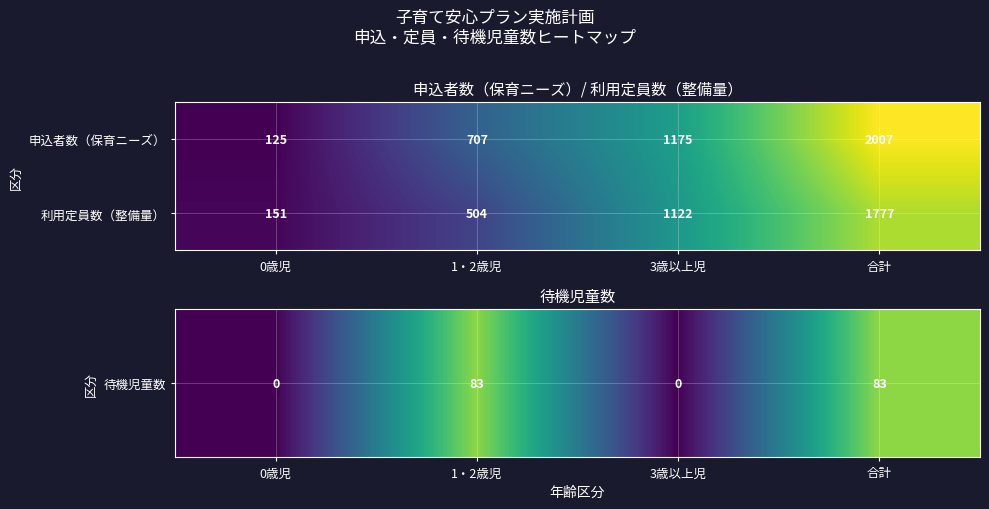

Rank the series by their average value, from lowest to highest.

利用定員数（整備量）, 申込者数（保育ニーズ）